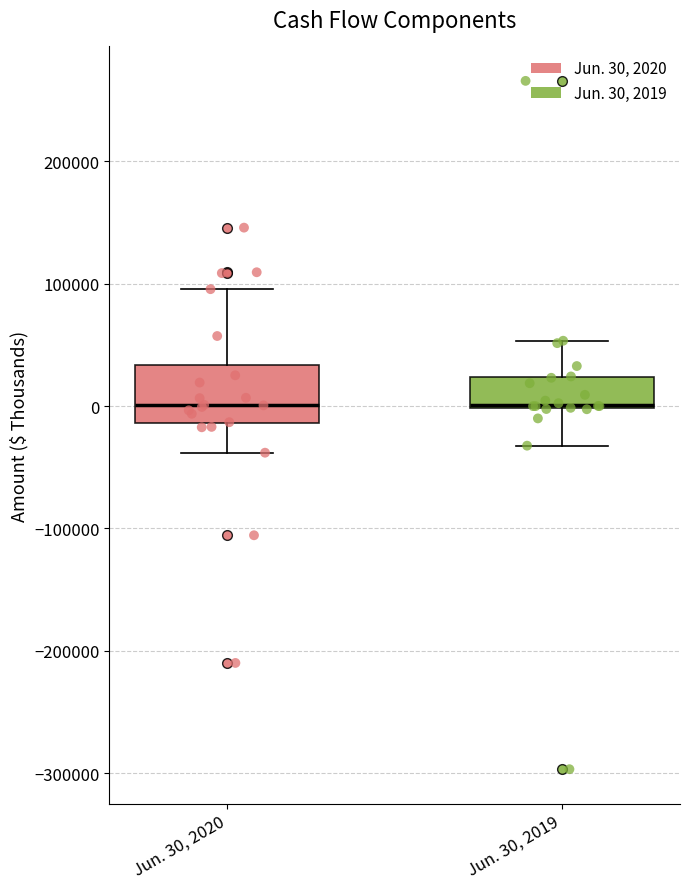

Reading left to right, read every box against the y-axis: the position of its median line, the range the box covers, and the ends of its whiskers. The values are not printed on the chart, so give them approximately, as read against the axis.

Jun. 30, 2020: median 0, box -10000 to 30000, whiskers -40000 to 100000
Jun. 30, 2019: median 0, box 0 to 20000, whiskers -30000 to 50000